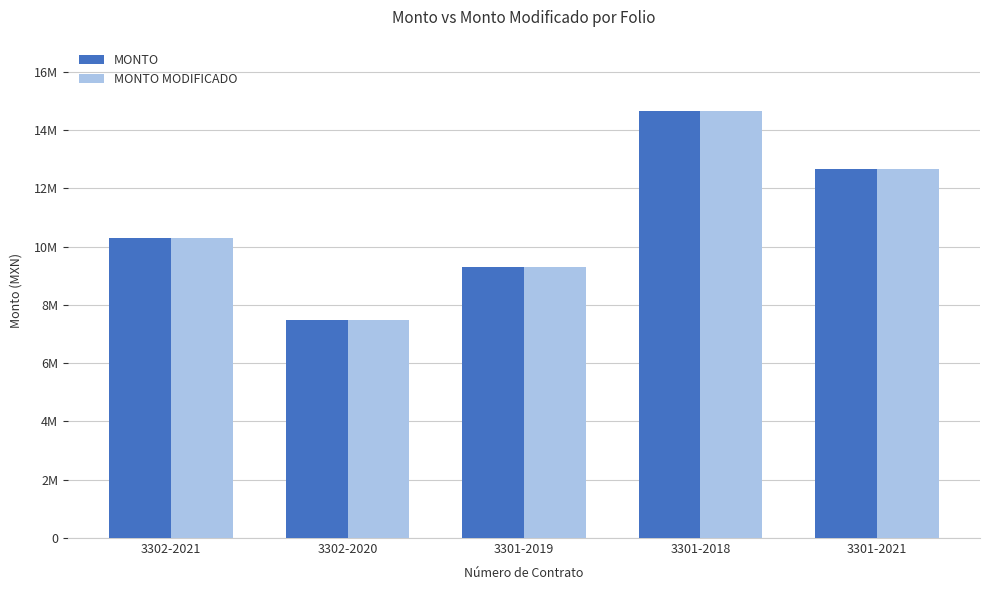

Does the chart contain any negative values?

No